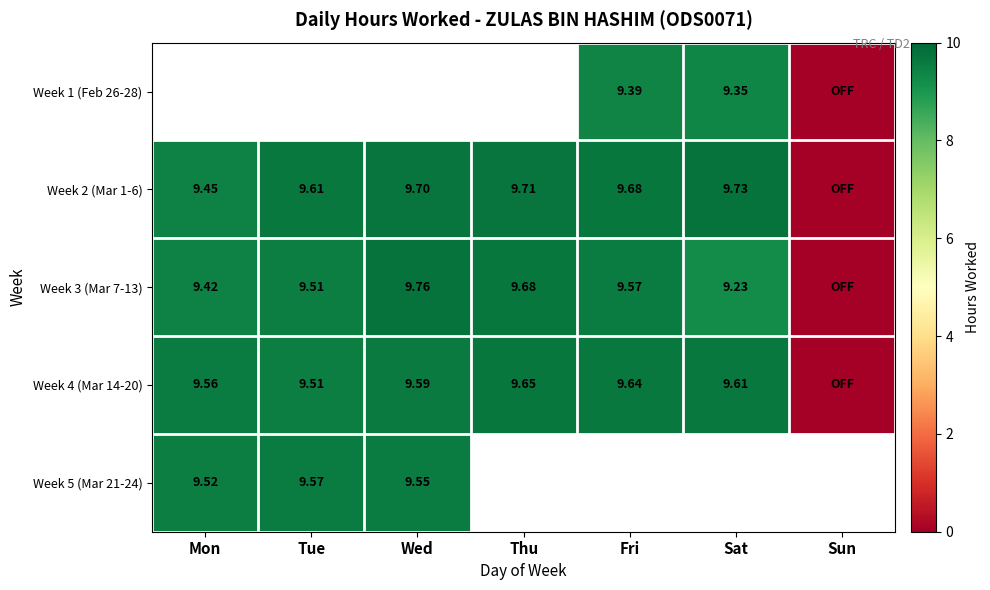

What is the maximum value shown in the chart?

9.8